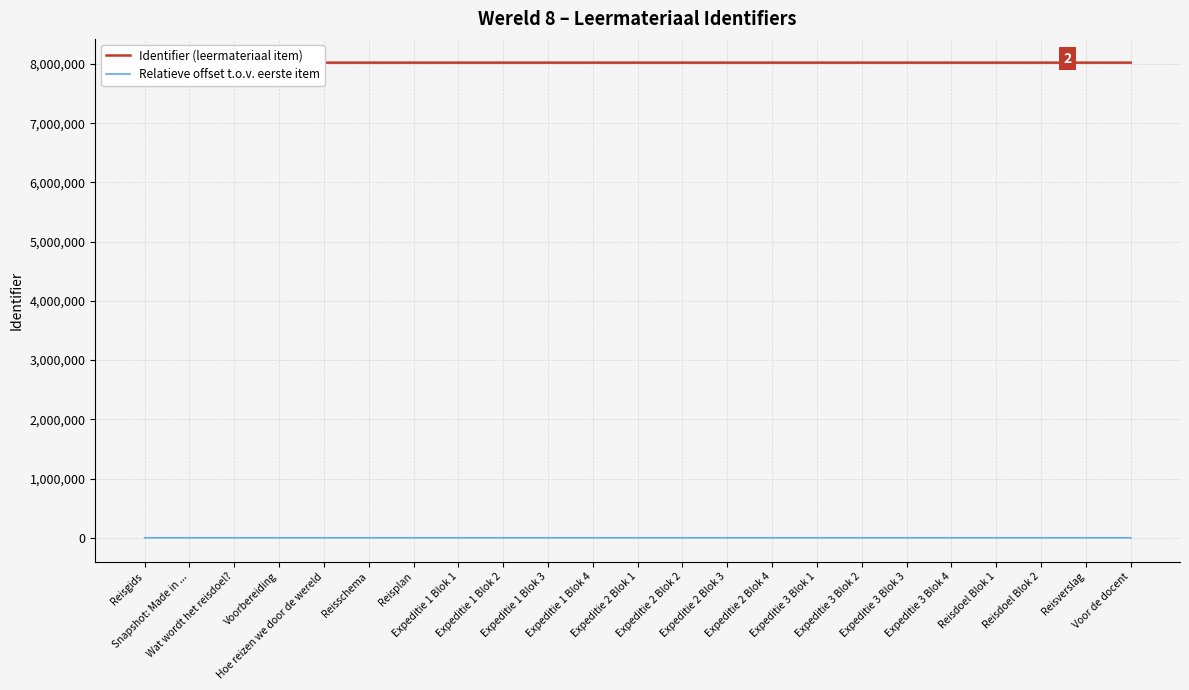

Which has a higher value, Expeditie 3 Blok 4 or Expeditie 3 Blok 1?

Expeditie 3 Blok 4